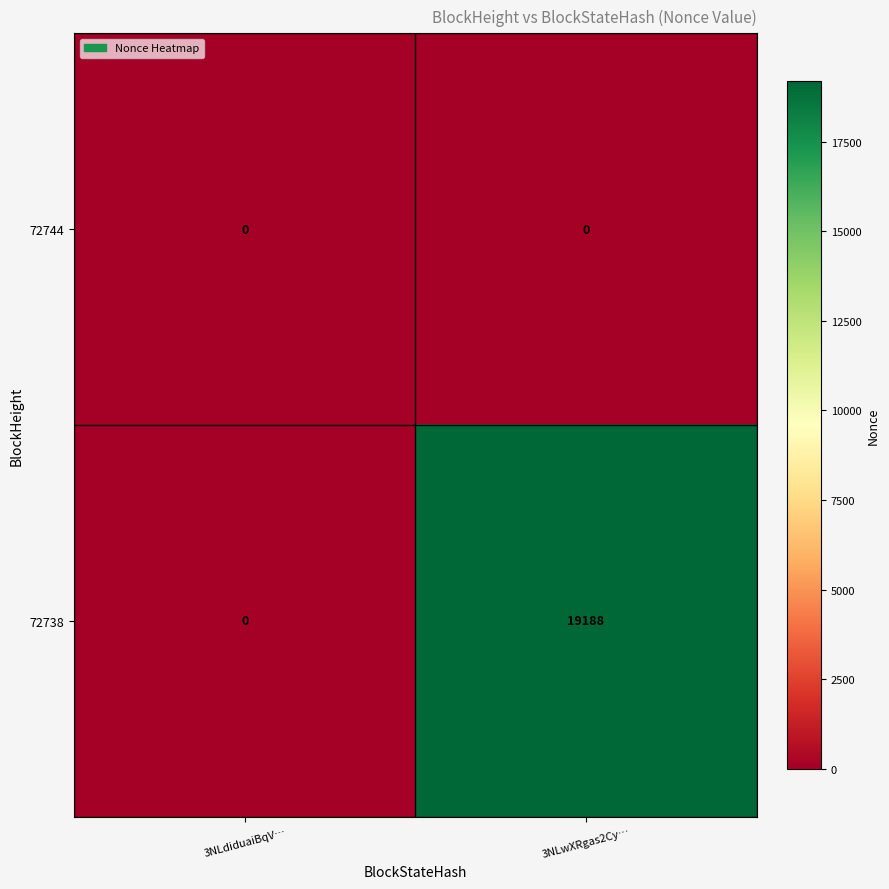

Reading left to right, what are all the values shown in this chart?

72744: 3NLdiduaiBqV…=0	3NLwXRgas2Cy…=0
72738: 3NLdiduaiBqV…=0	3NLwXRgas2Cy…=19188